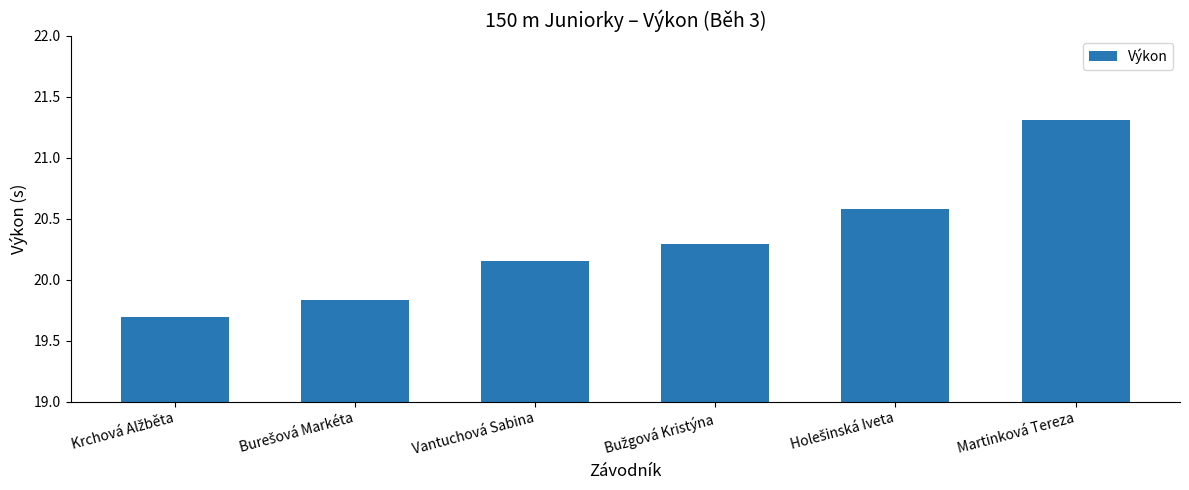

Where does the data first go above 20?

Vantuchová Sabina